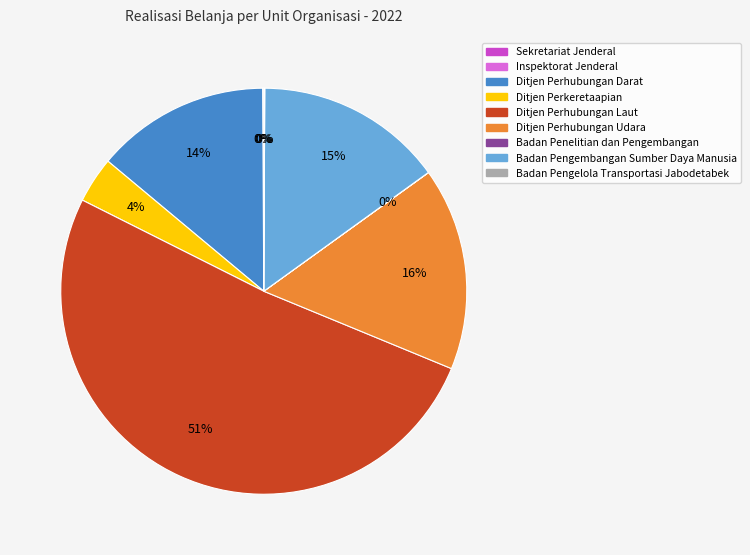

Between Ditjen Perhubungan Laut and Ditjen Perhubungan Udara, which is larger?

Ditjen Perhubungan Laut